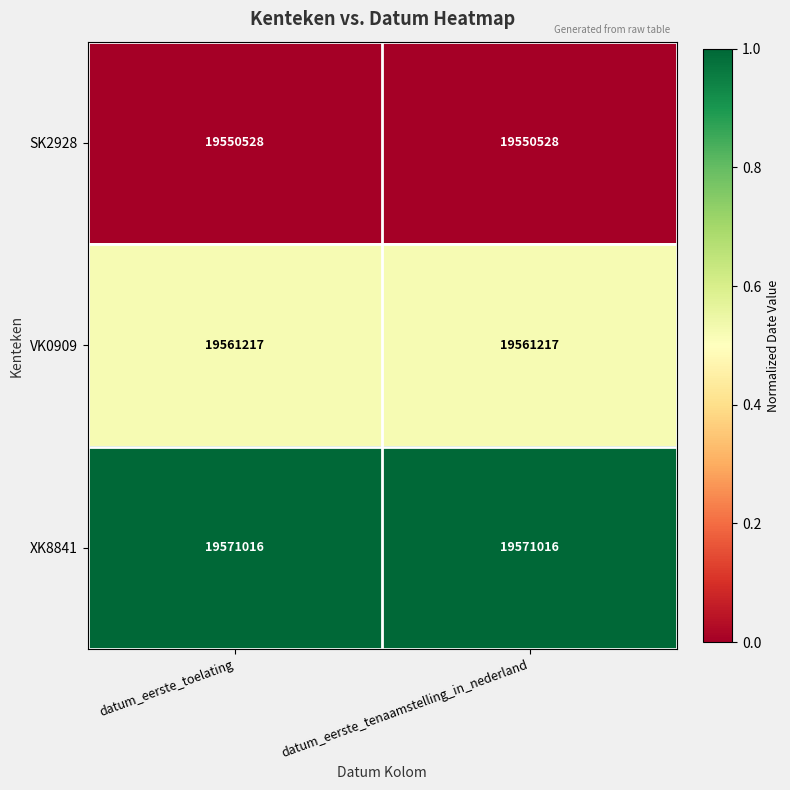

List the series in order of their peak value, lowest first.

SK2928, VK0909, XK8841